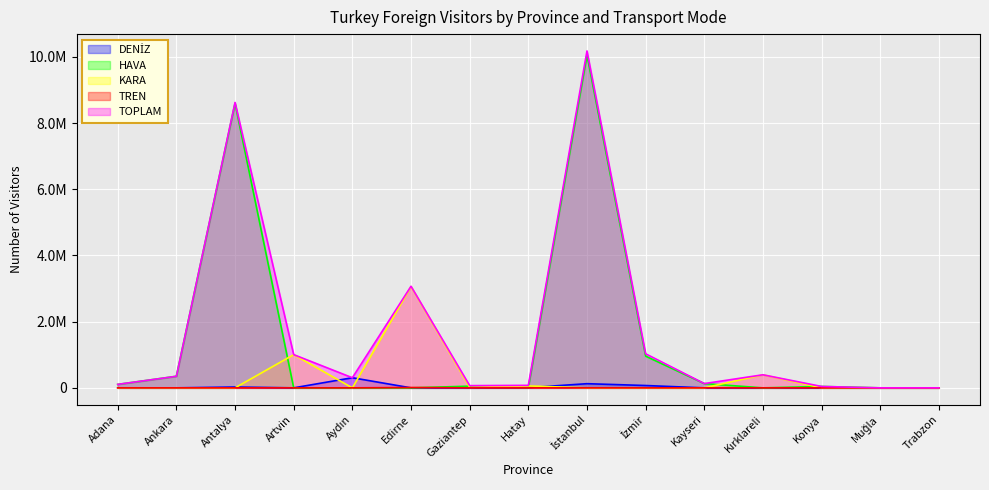

Is the value of TREN at Gaziantep greater than the value of HAVA at Kayseri?

No